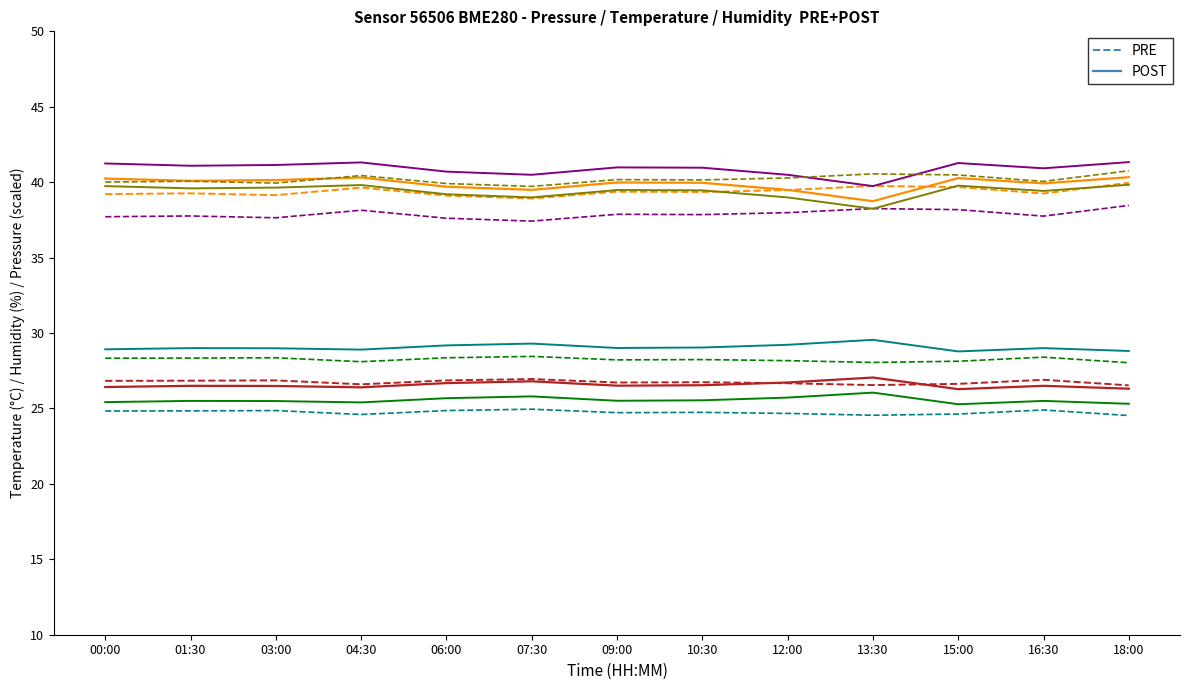

At which label is POST closest to 6?

15:00